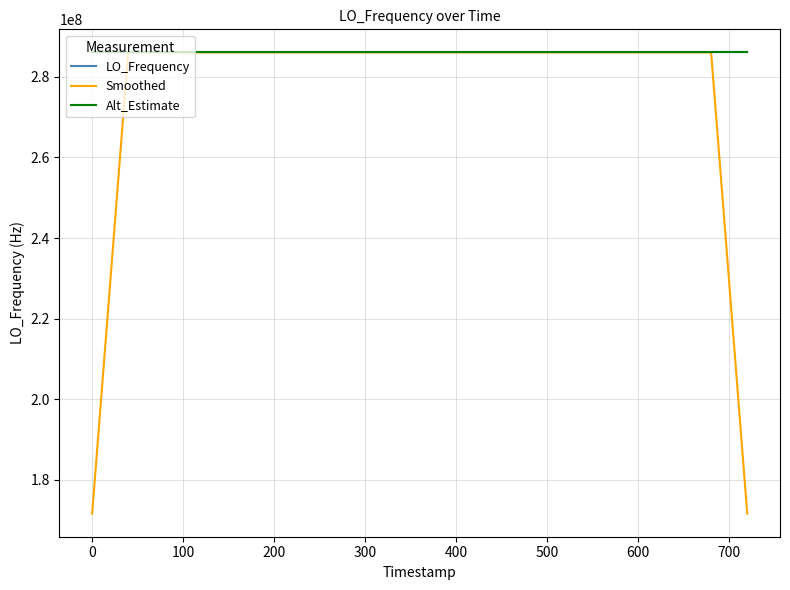

What is the lowest value of the Smoothed series?

171628198.7